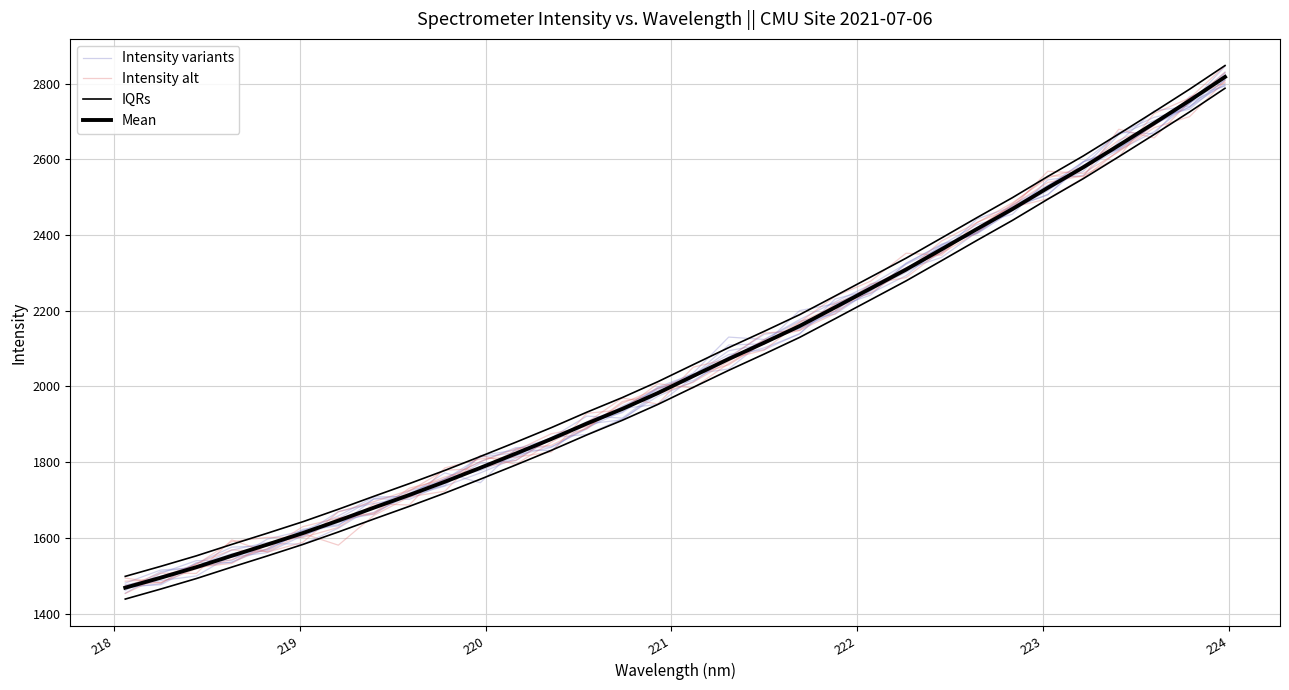

Which series has the largest total across all categories?

Mean